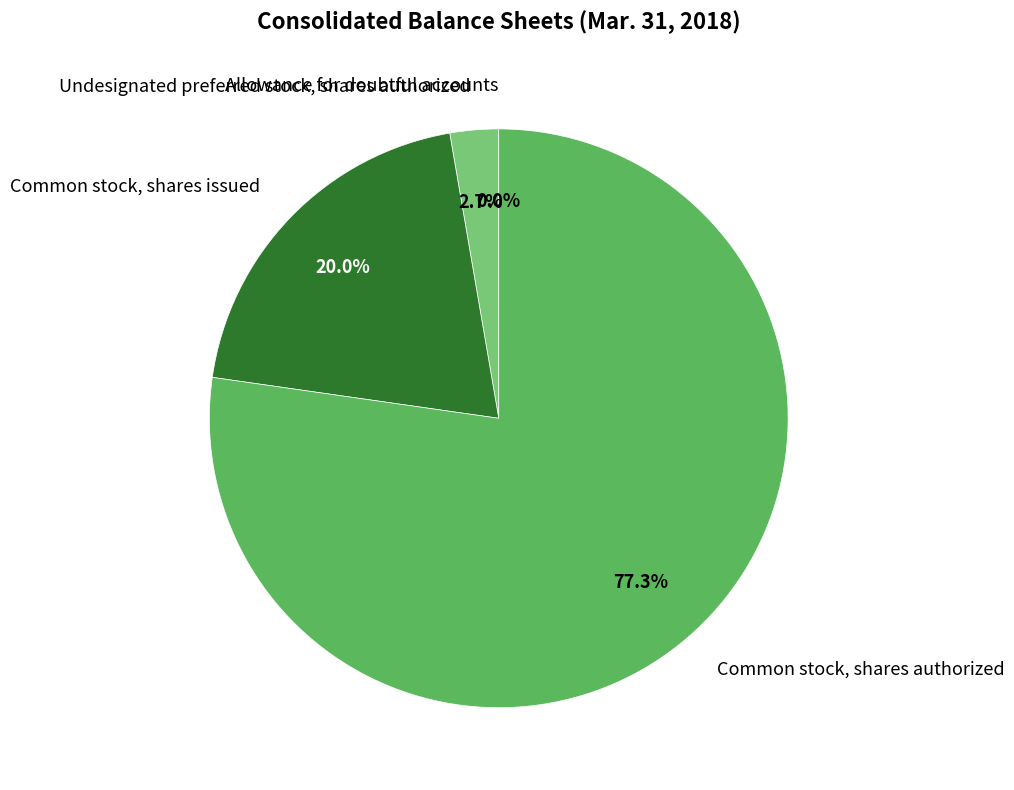

Which has a higher value, Common stock, shares issued or Common stock, shares authorized?

Common stock, shares authorized